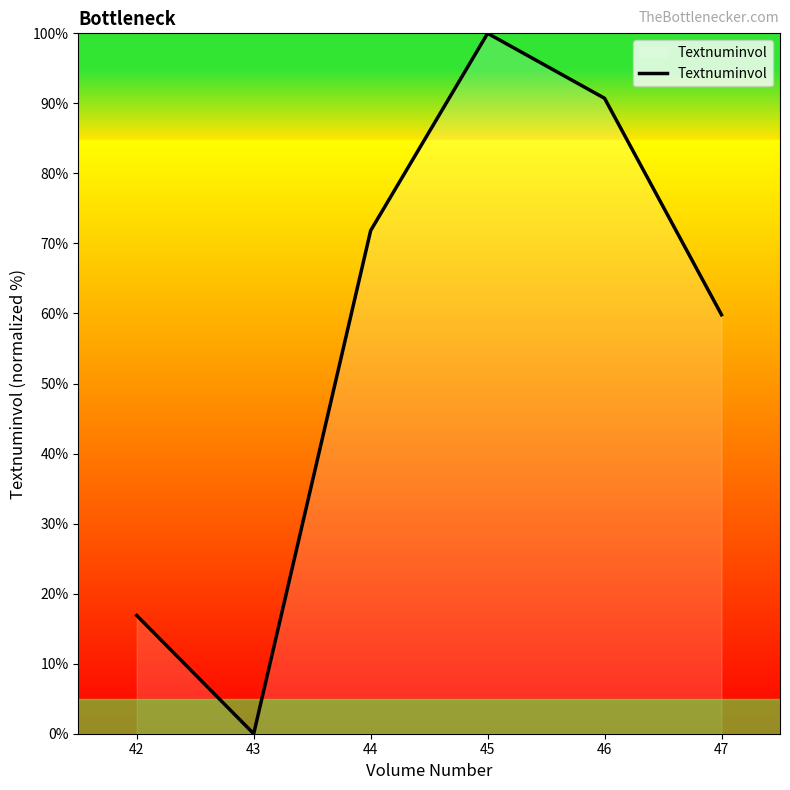

How many series are shown in this chart?

1